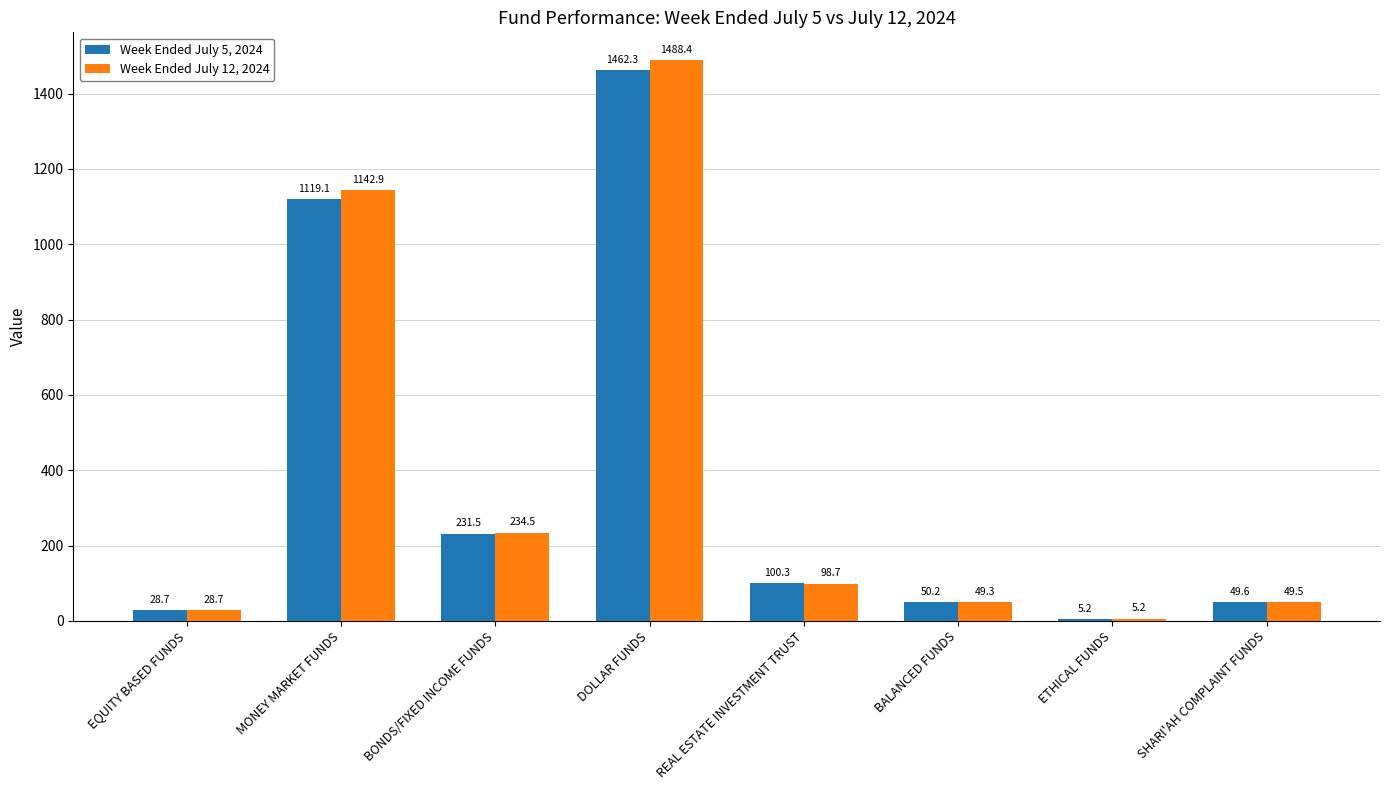

What is the greatest value displayed?

1488.4